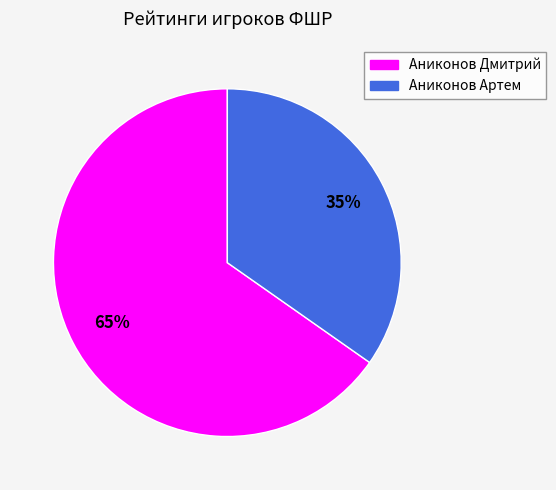

To the nearest percent, what is the average slice percentage?

50%